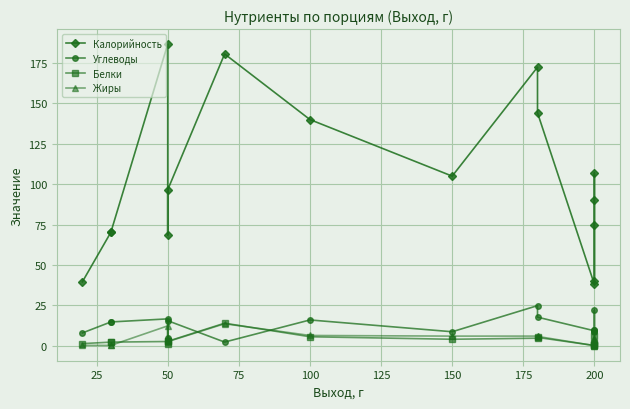

What is the difference between the maximum and minimum values in the Калорийность series?

148.7